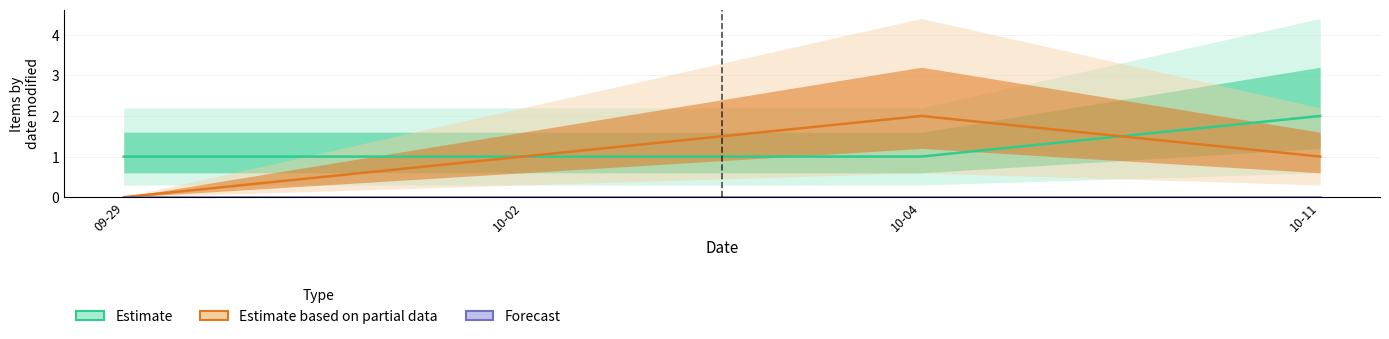

Where is Estimate based on partial data nearest to the value 1?

10-02